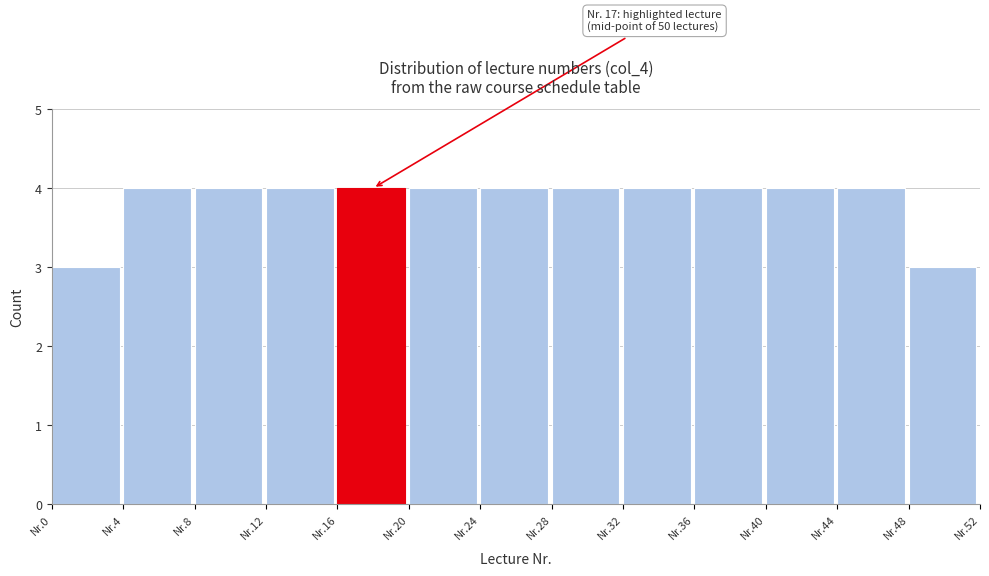

Reading left to right, transcribe all the data shown in this chart.

3	4	4	4	4	4	4	4	4	4	4	4	3